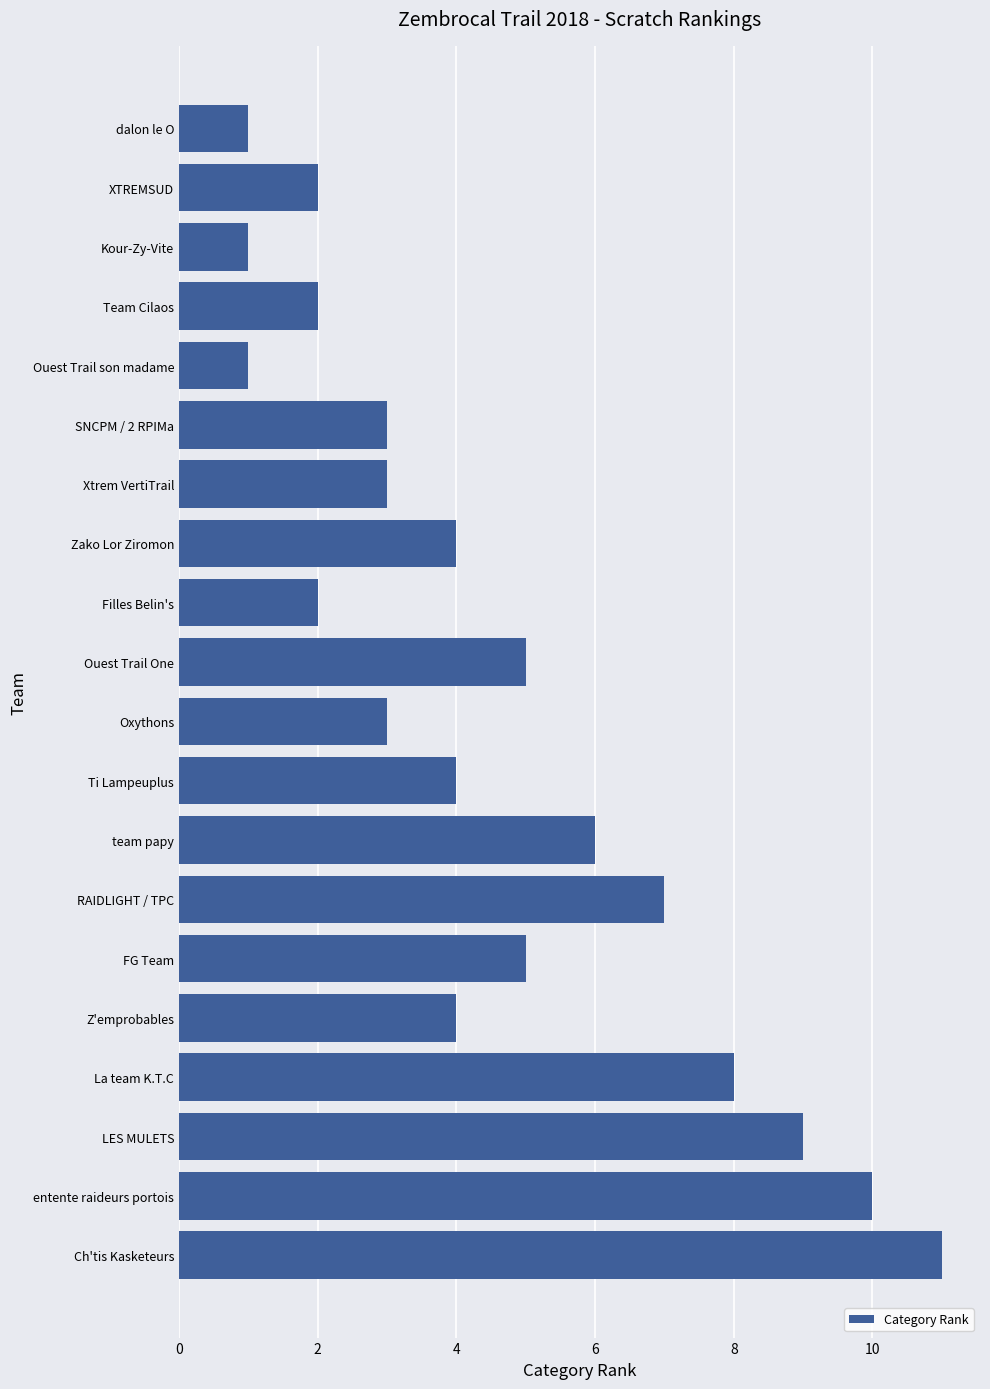

What is the average value?

5